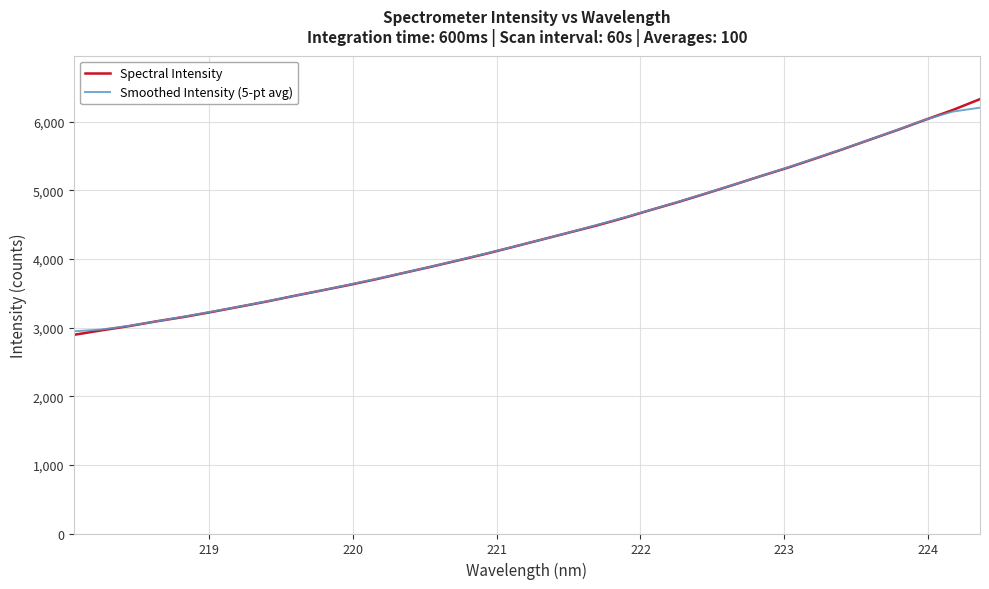

Which series has the widest spread of values?

Spectral Intensity